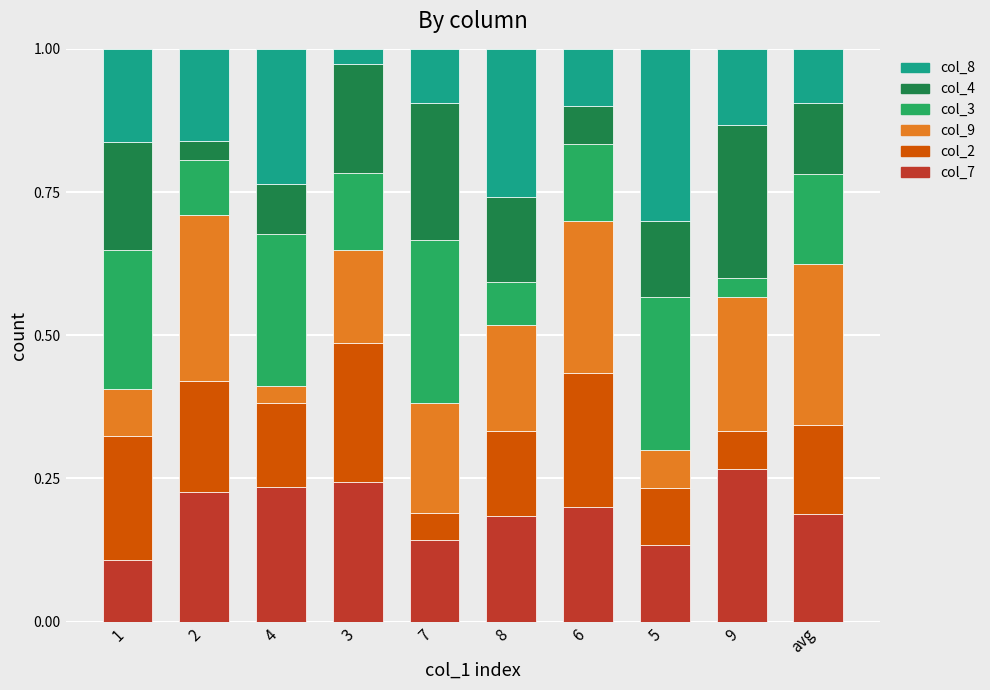

What is the total value across all series at 8?

1.0